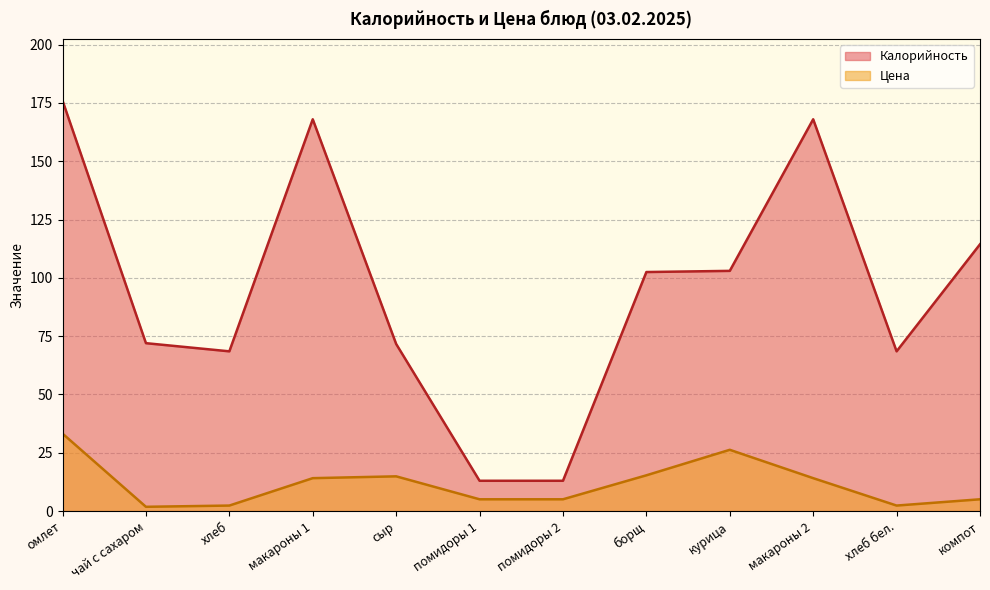

True or false: Калорийность has more than 2 interior local peaks.

False